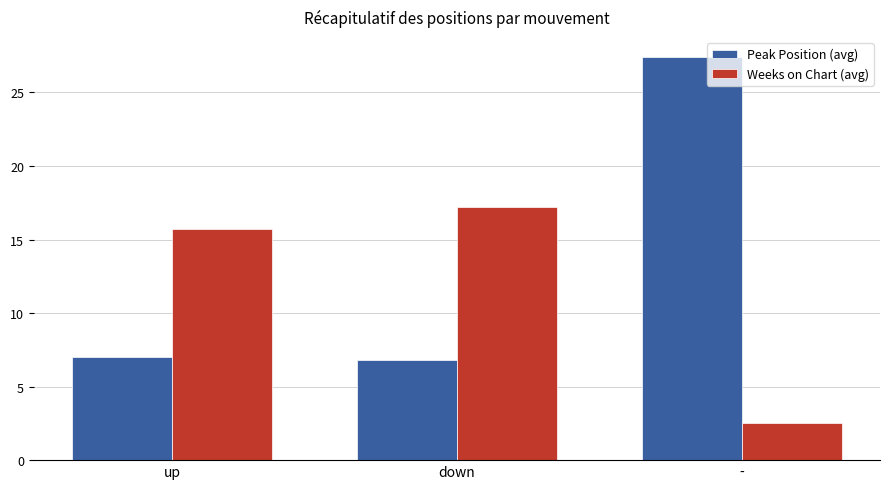

What is the label of the 3rd bar from the right?

up